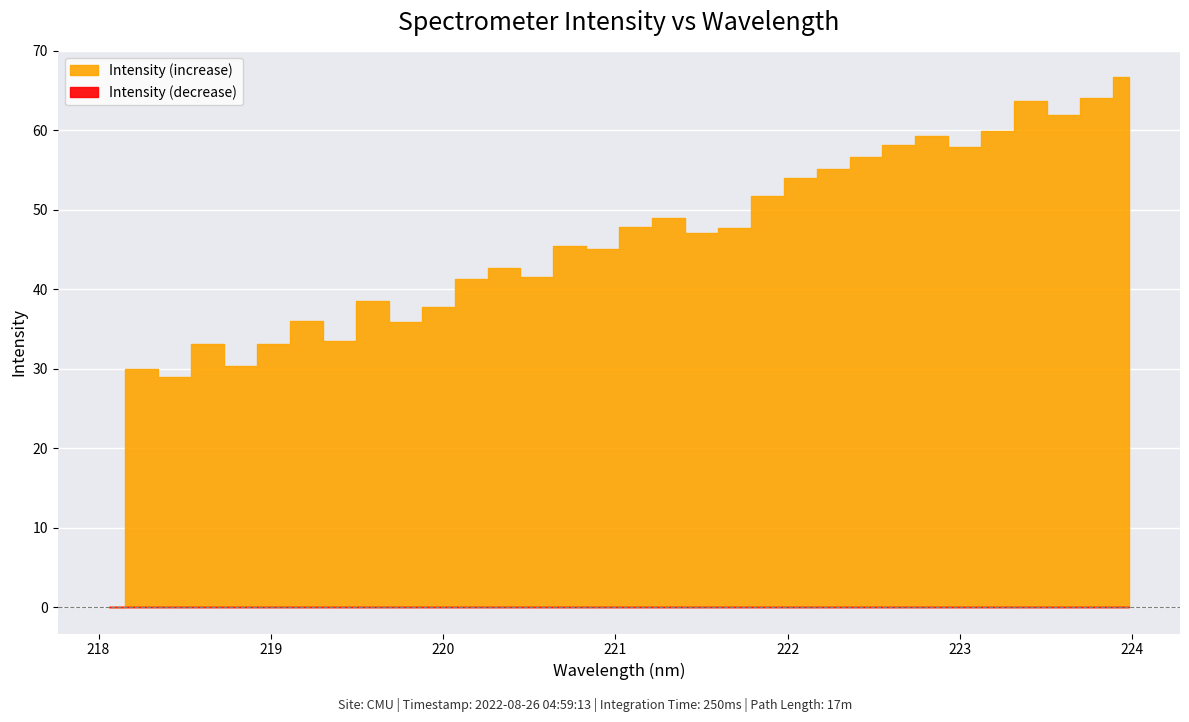

How many lines are shown in the chart?

1